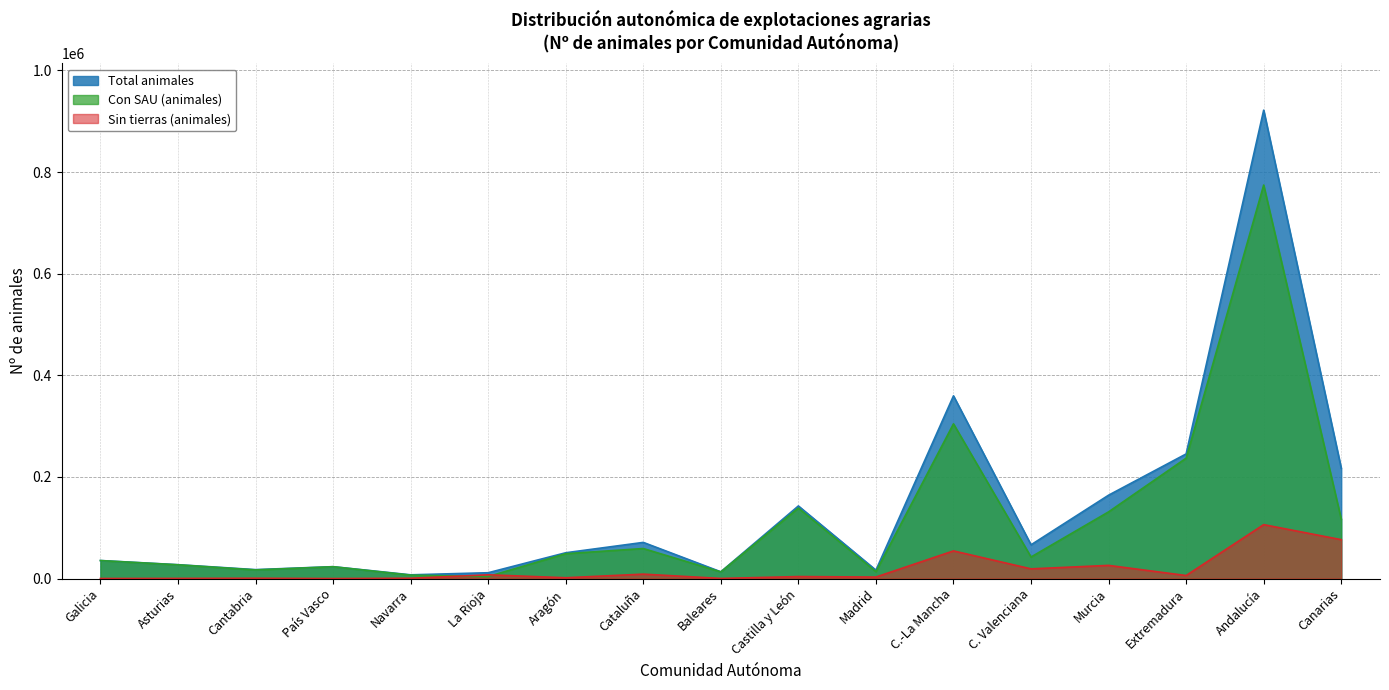

Is it true that Total animales equals 22002 at Cataluña?

False